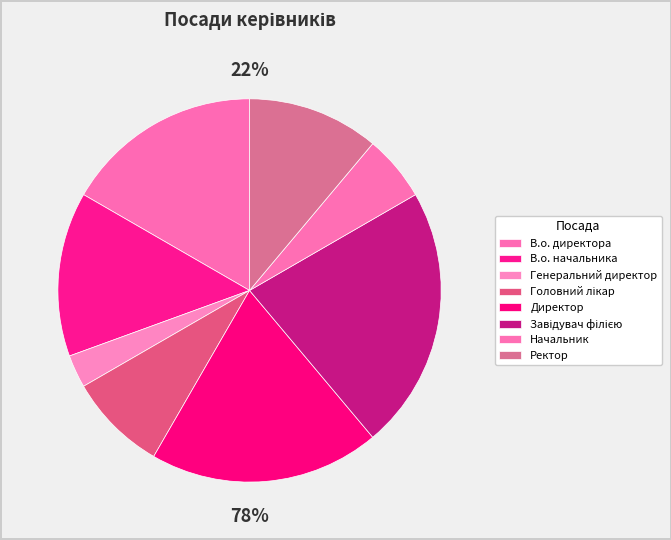

Is Завідувач філією the majority of the pie?

No